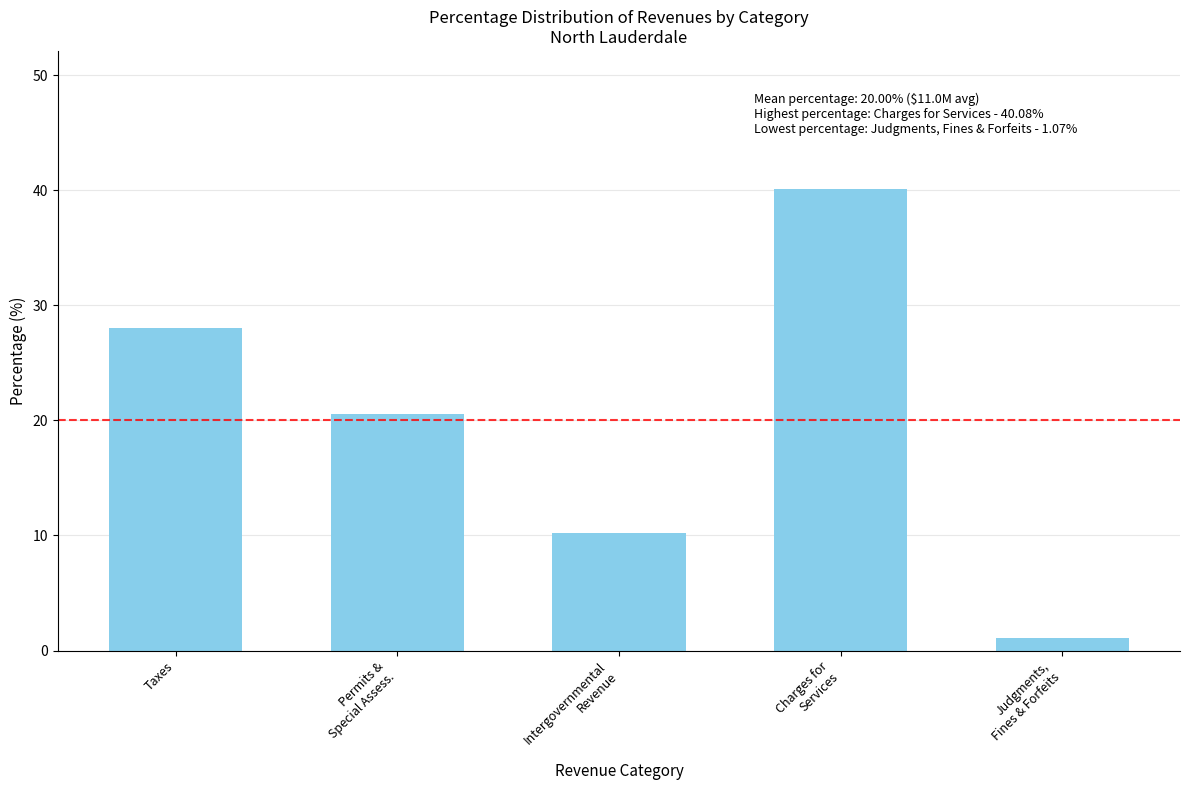

How many bars are there in total?

5